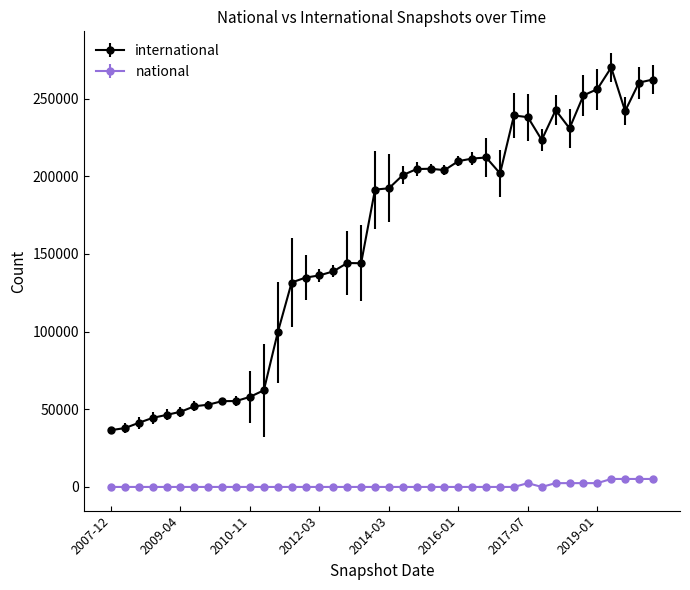

What is the highest value of the international series?

270095